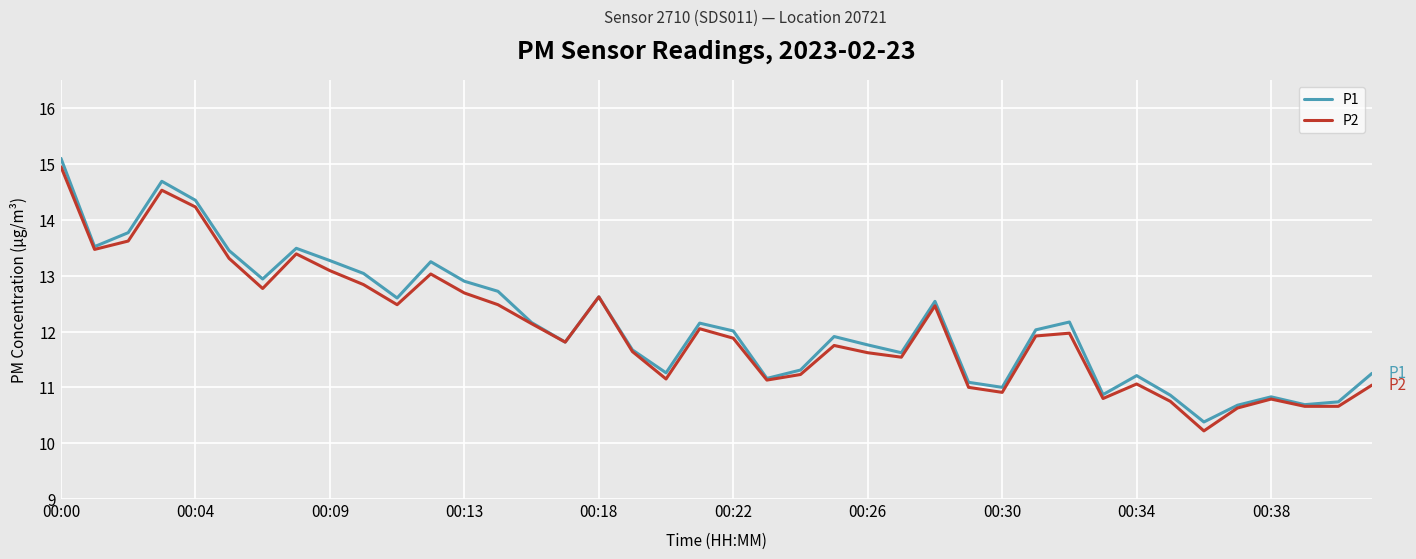

Which series has the widest spread of values?

P2